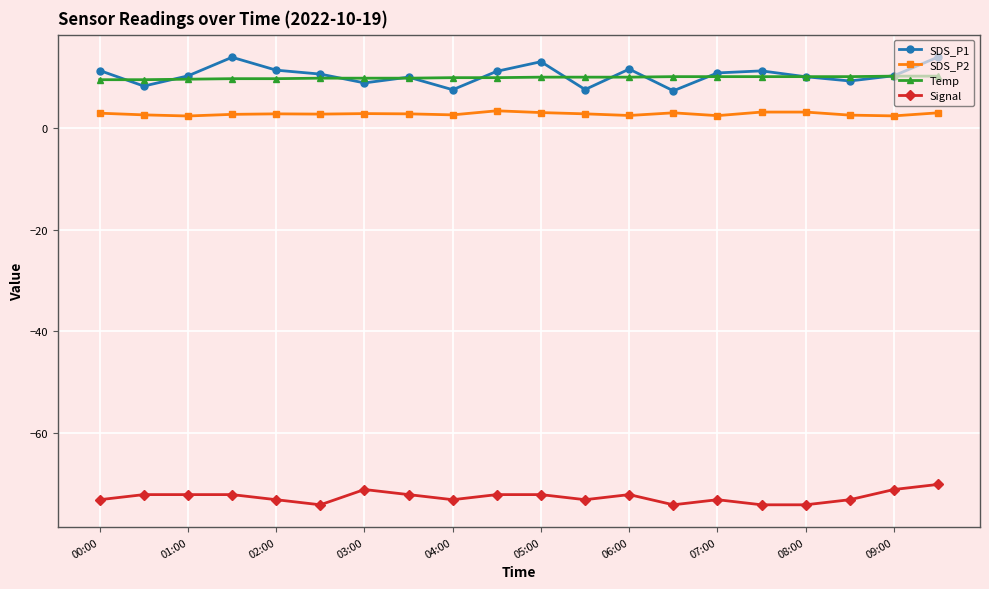

True or false: SDS_P2 and Signal intersect in this chart.

False